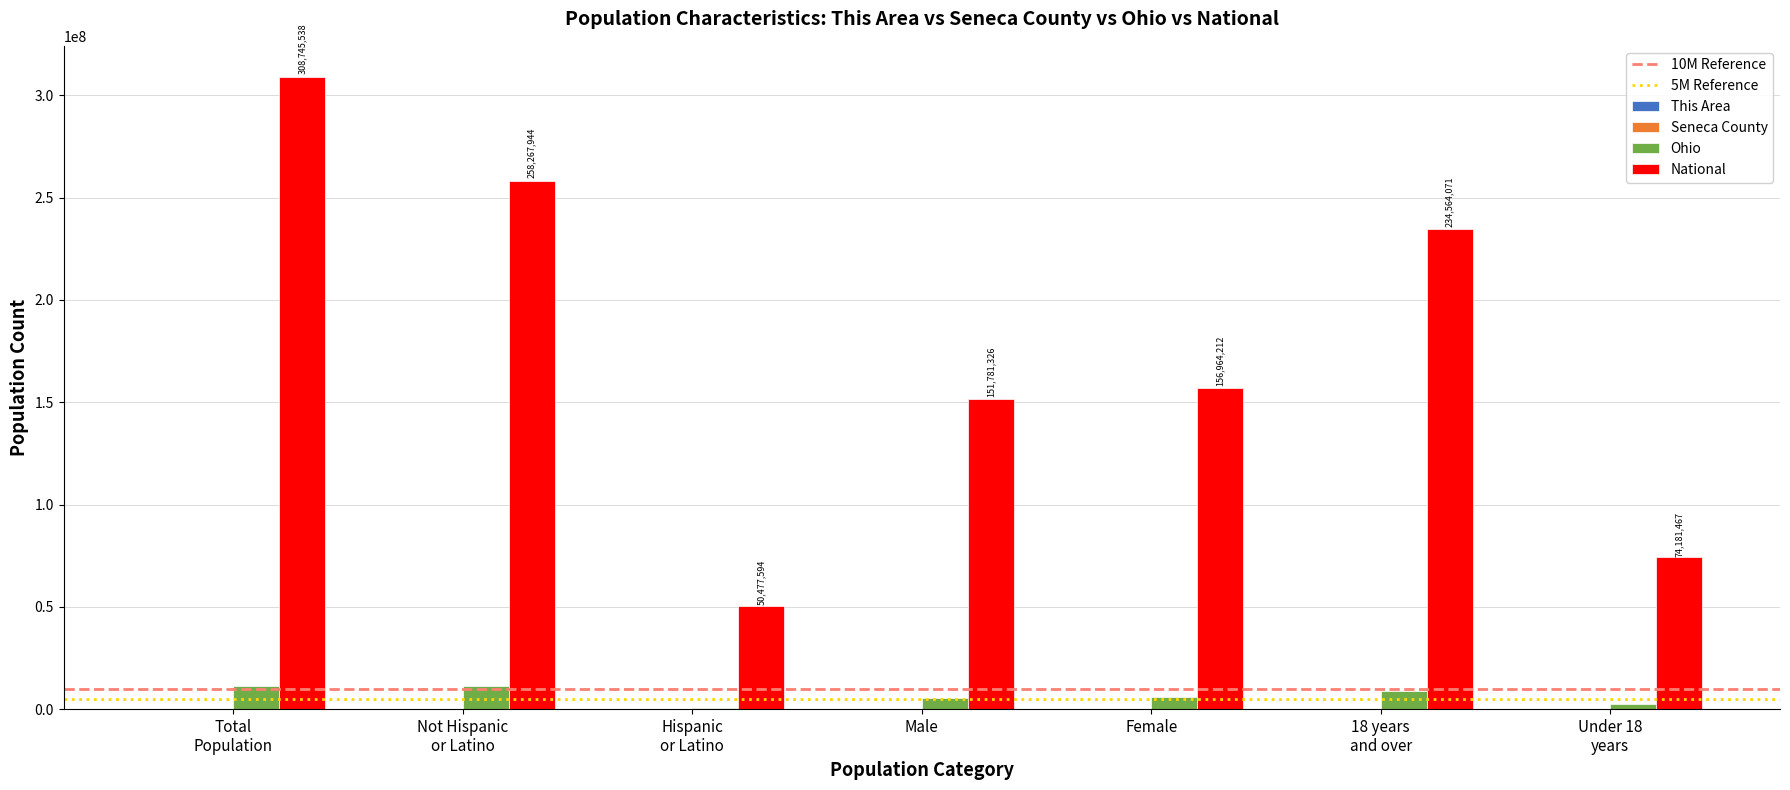

Which series has the largest total across all categories?

National